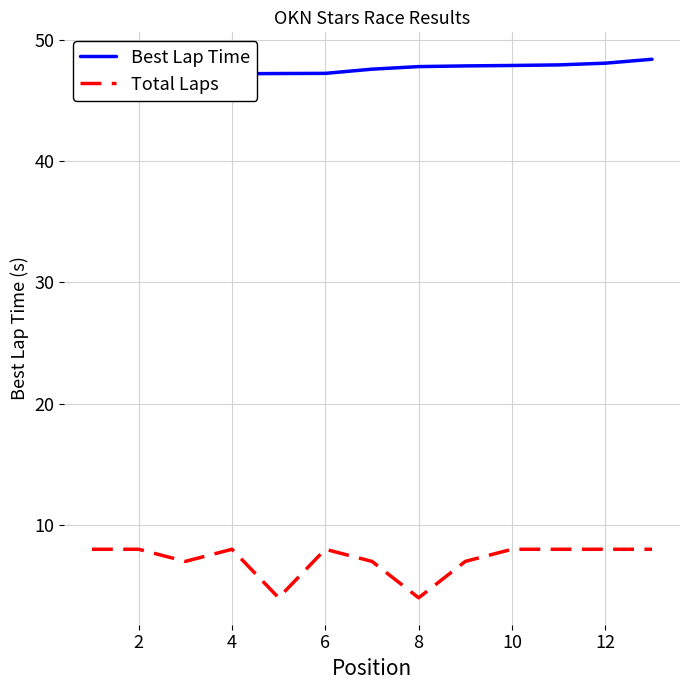

What is the value of the Best Lap Time point at the 12th from the left?

48.1